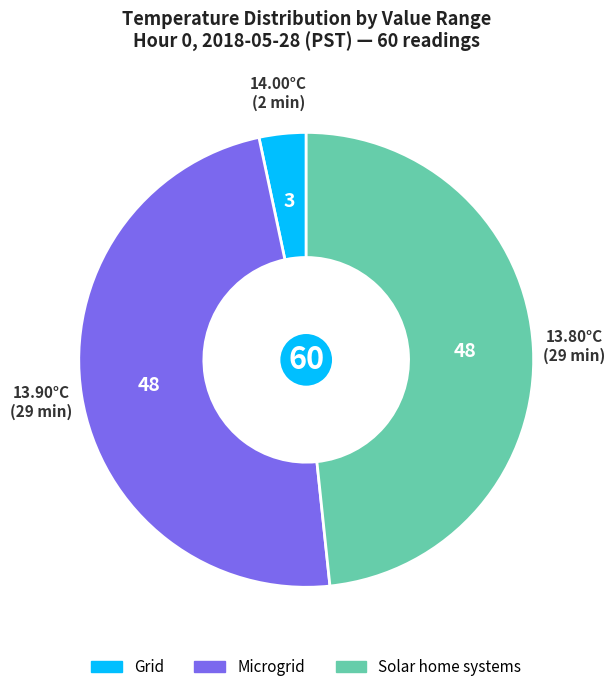

How many slices are in this pie chart?

3